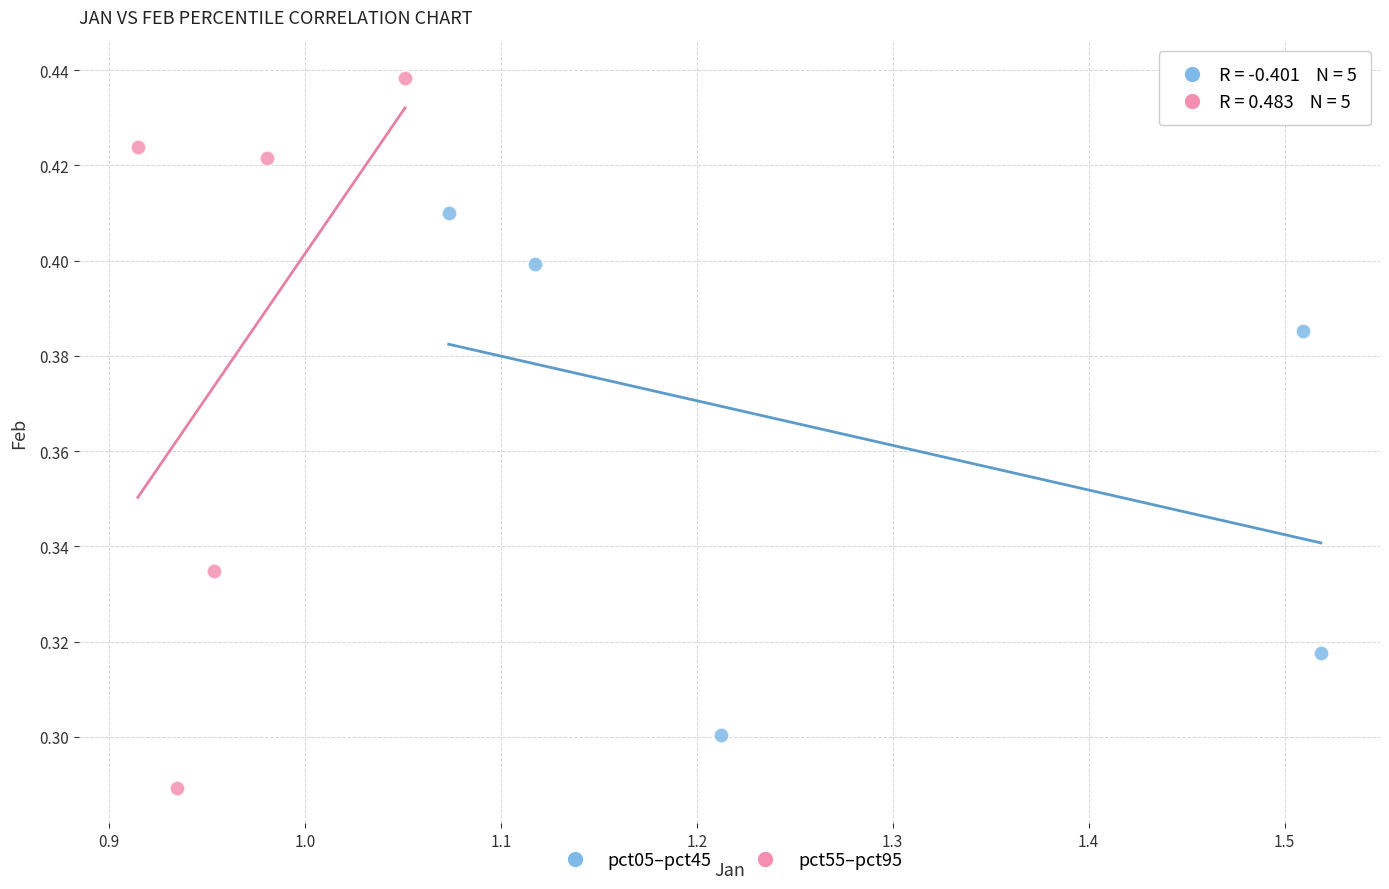

What are all the series names shown in the legend?

pct05–pct45, pct55–pct95